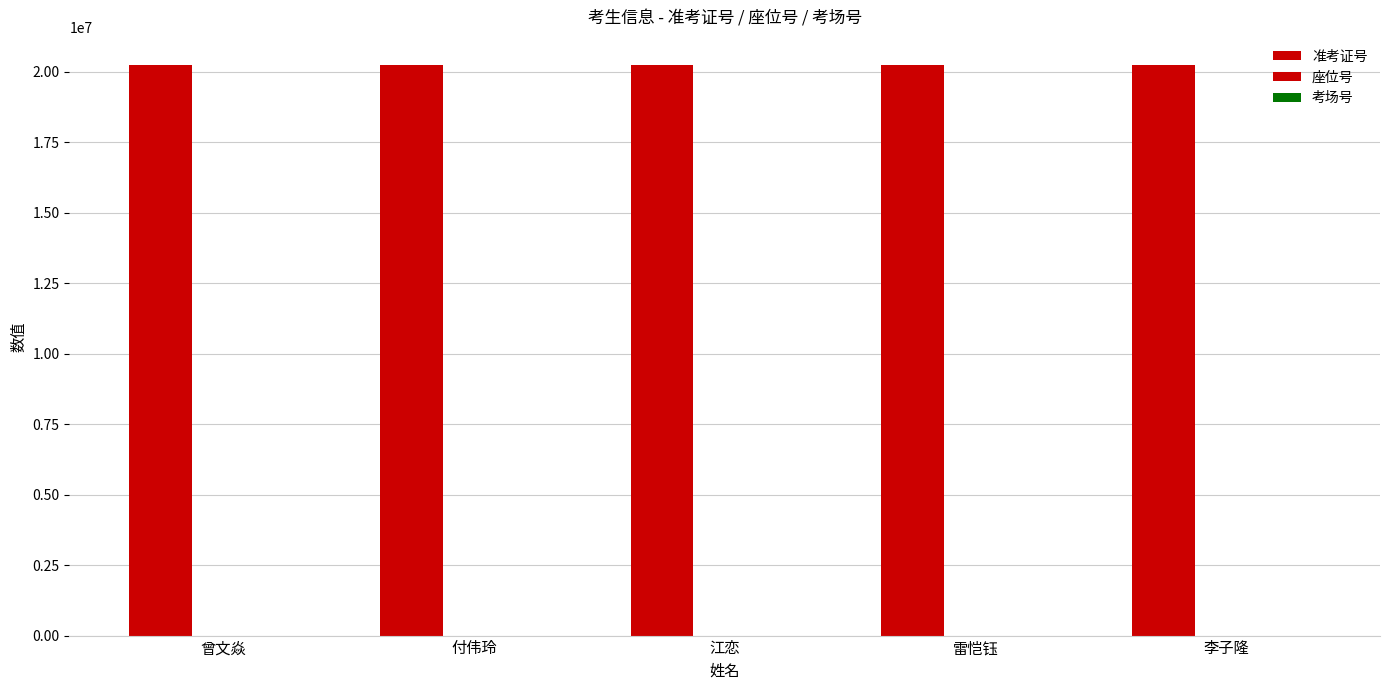

What position from the right is 江恋?

3